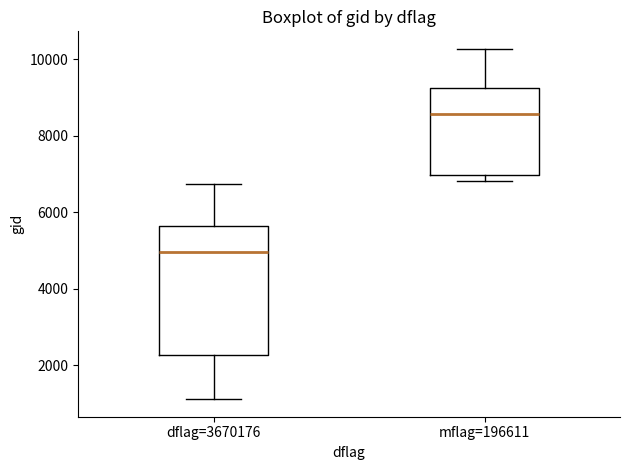

Which box has the highest median line?

mflag=196611